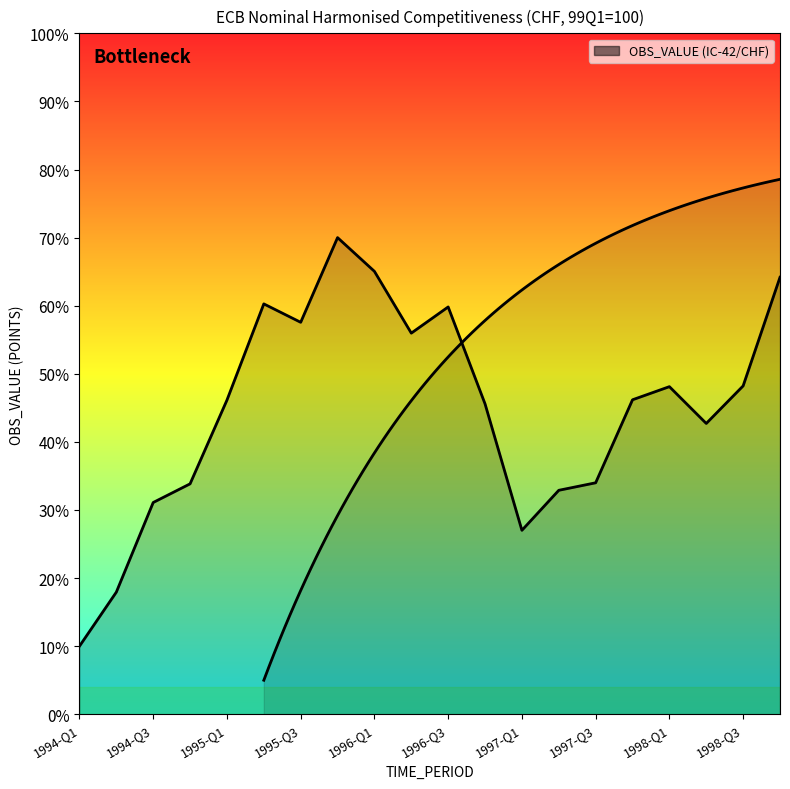

How many series are shown in this chart?

1